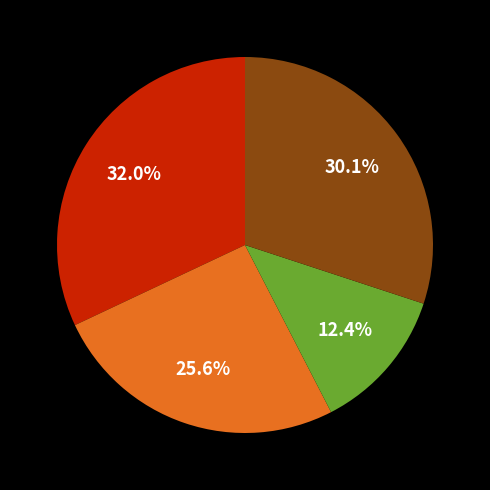

Does any single category account for the majority?

No